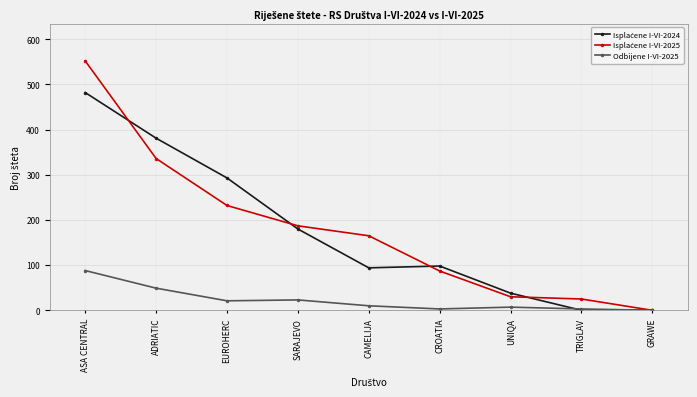

How many series are shown in this chart?

3